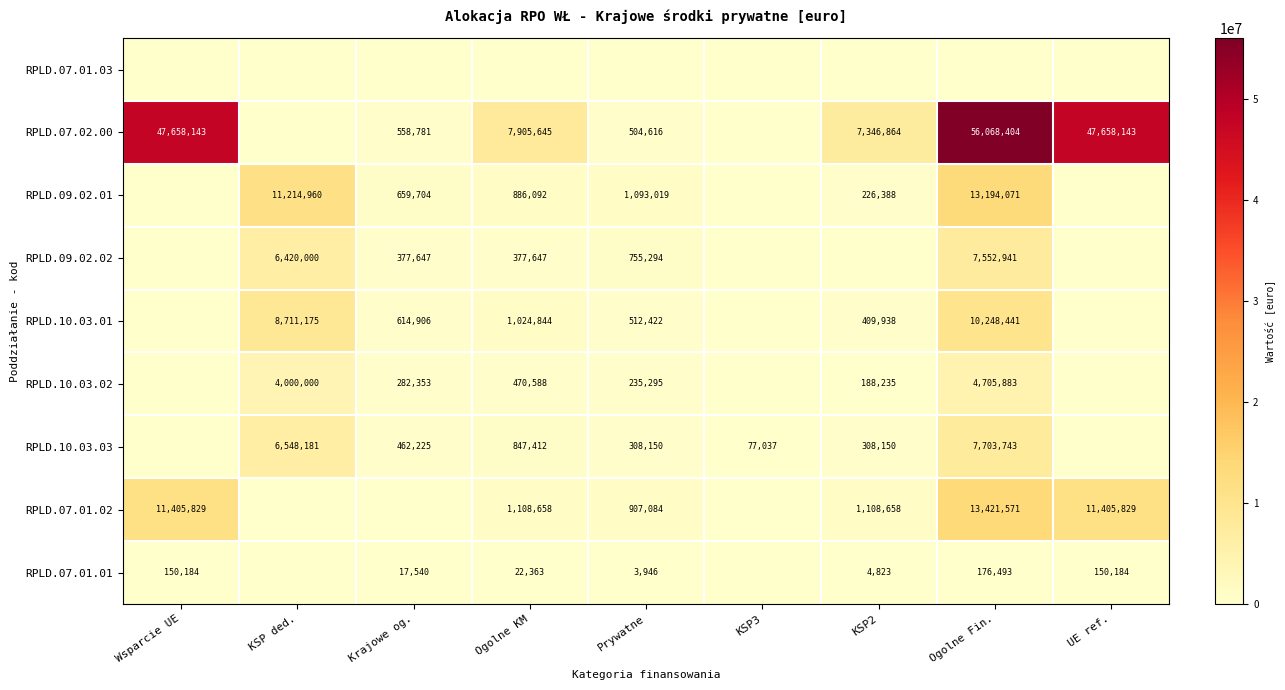

True or false: RPLD.07.01.02 has a value of 1108658 at KSP2.

True